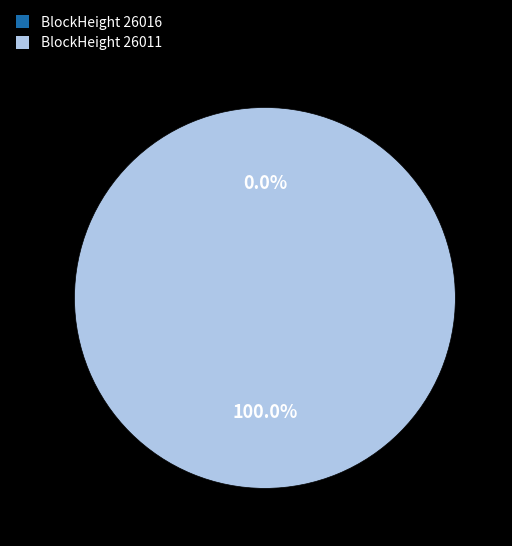

To the nearest percent, what percentage of the pie is 26011?

100%